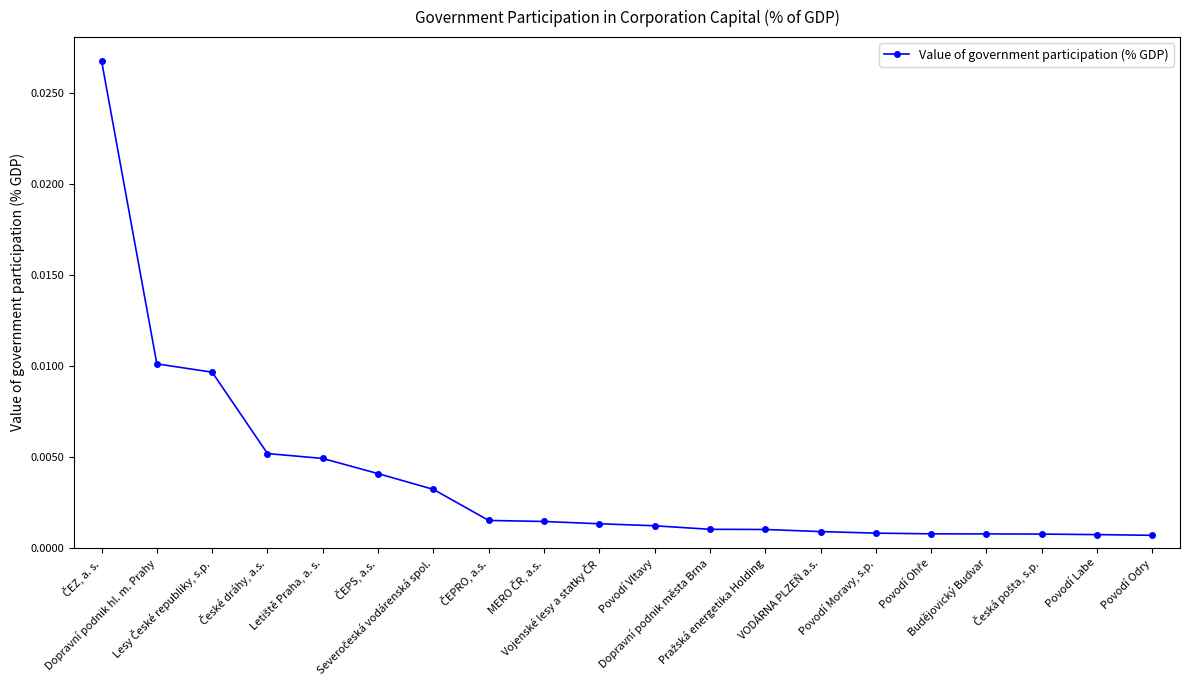

How many lines are shown in the chart?

1